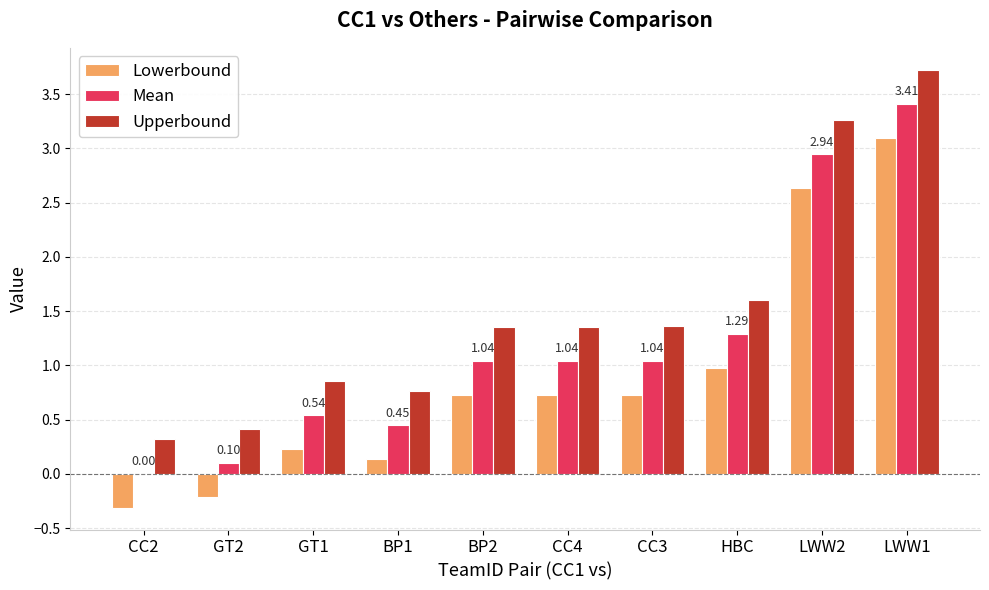

At which category is the sum across all series the highest?

LWW1